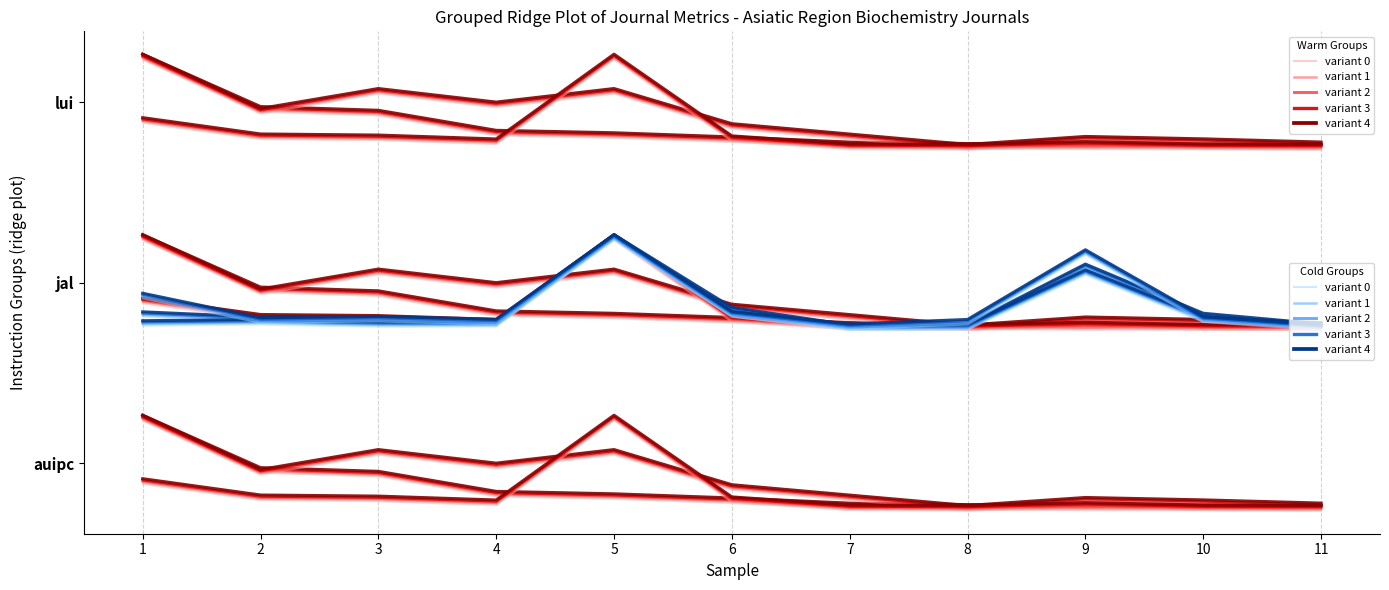

In variant 4, how many points are lower than both neighbors (excluding endpoints)?

2